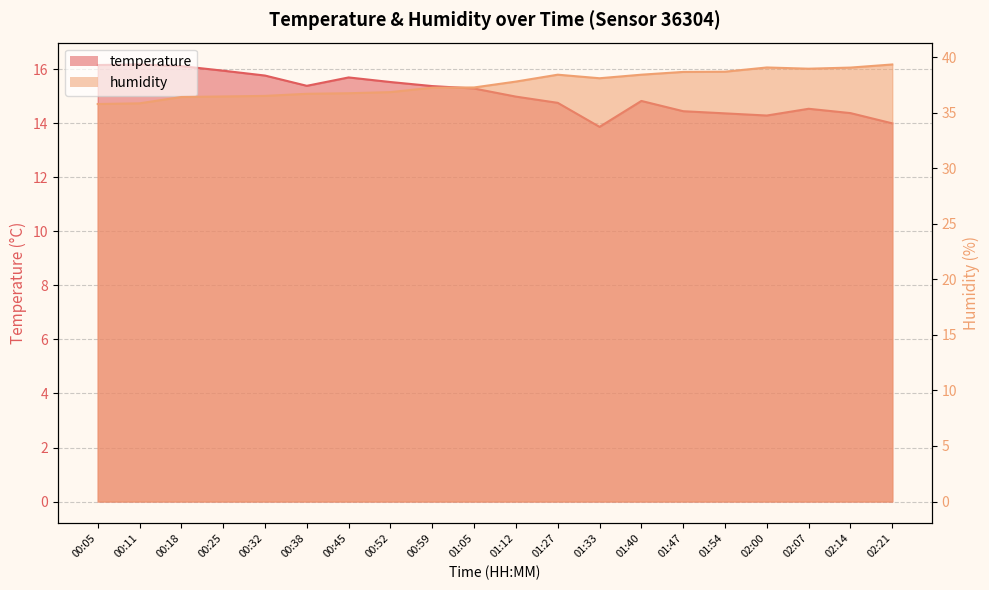

How many distinct data groups are displayed?

2